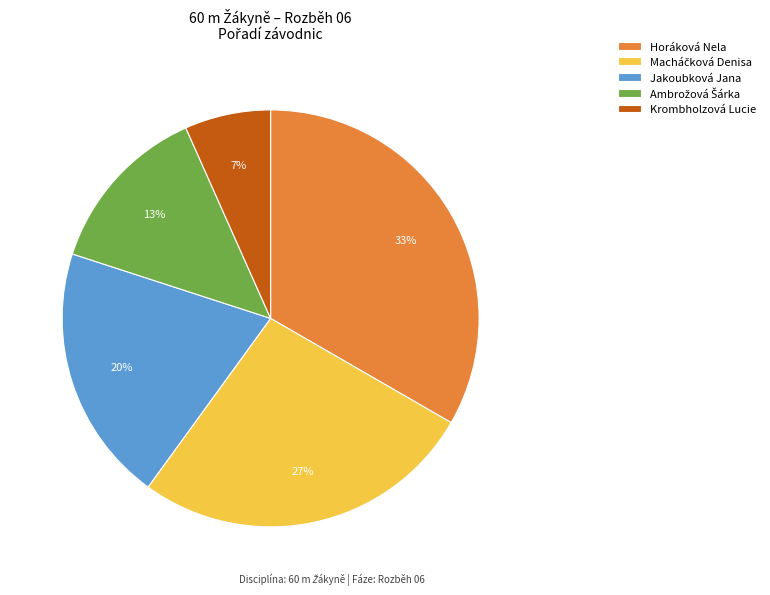

To the nearest percent, what is the average slice percentage?

20%